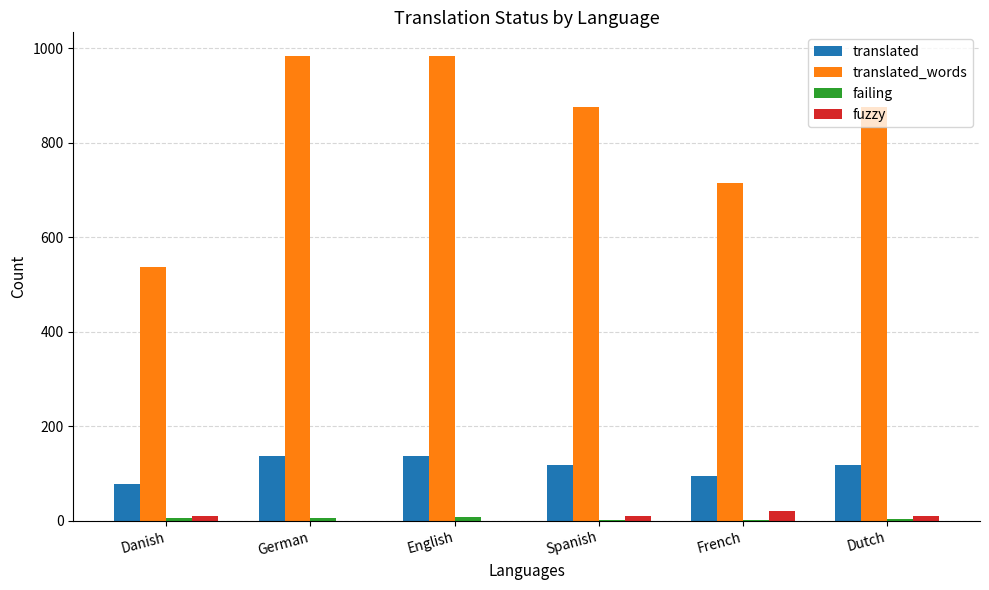

Count the number of categories in the chart.

6